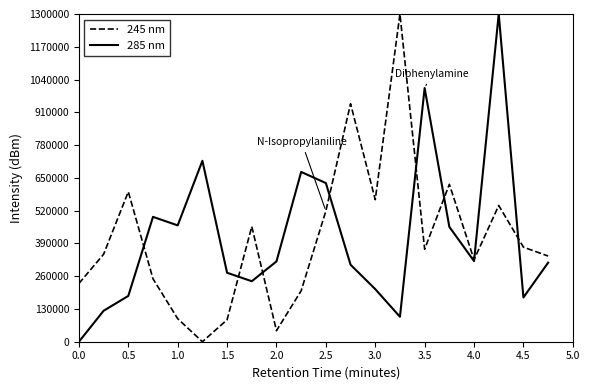

What is the highest value of the 245 nm series?

1300000.0